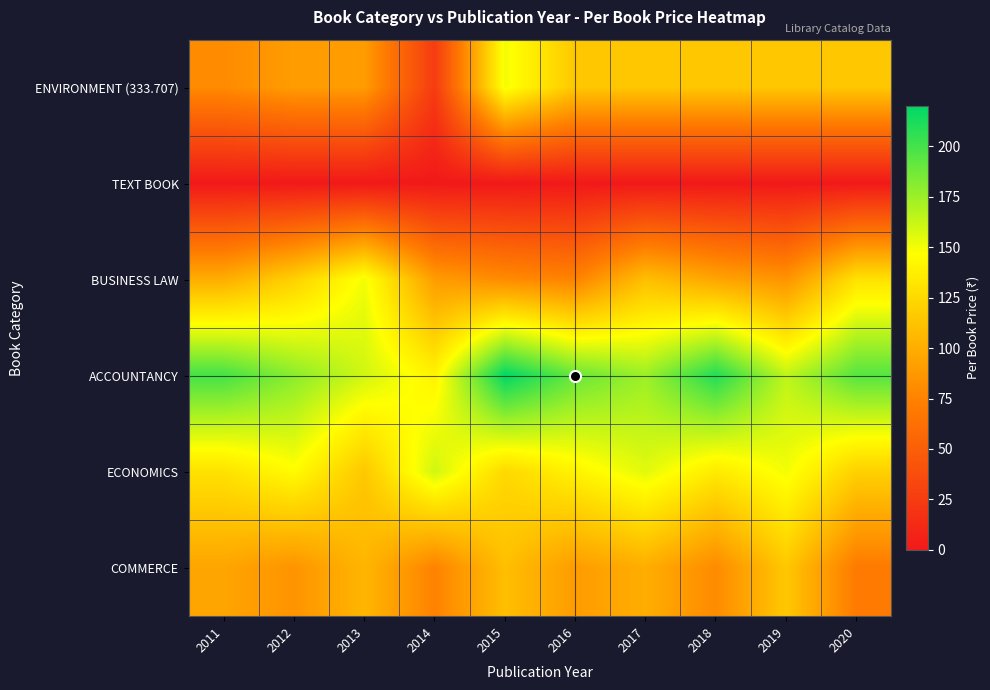

Rank the series at 2019 from highest to lowest value.

ACCOUNTANCY, ECONOMICS, ENVIRONMENT (333.707), COMMERCE, BUSINESS LAW, TEXT BOOK